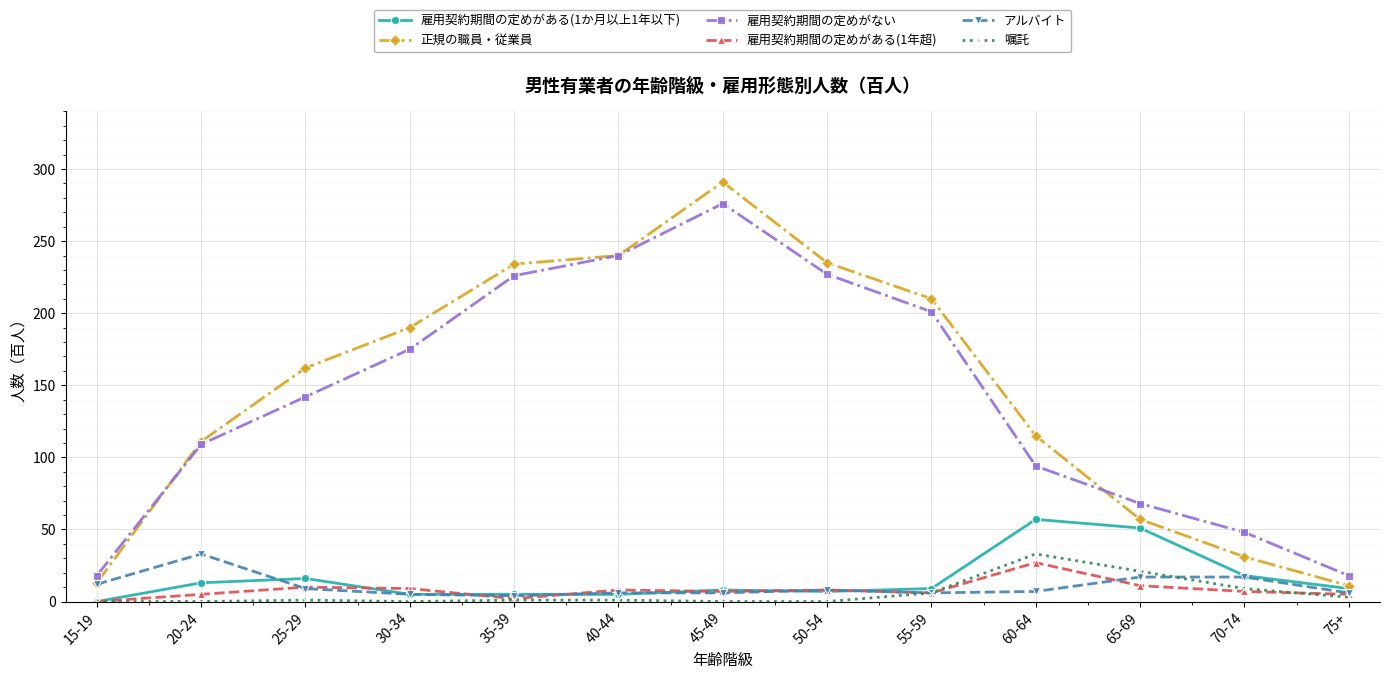

Between 55-59 and 65-69, which series saw the biggest shift?

正規の職員・従業員